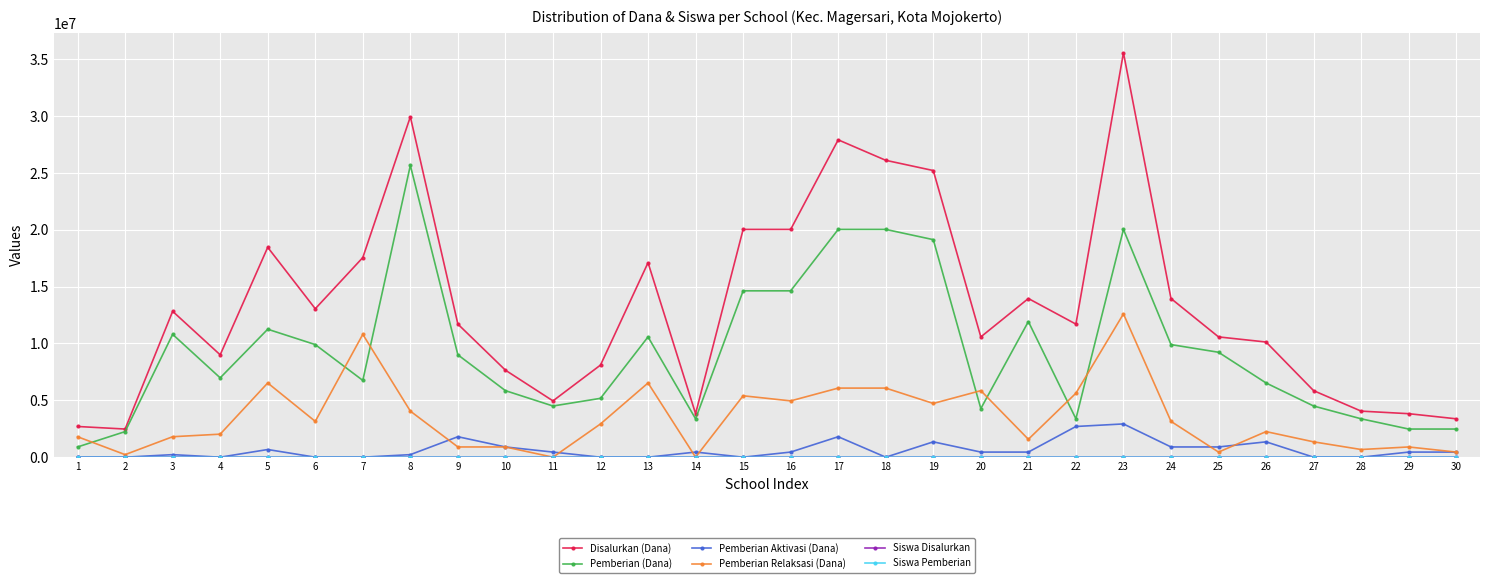

True or false: Pemberian (Dana) has more than 0 interior local peaks.

True